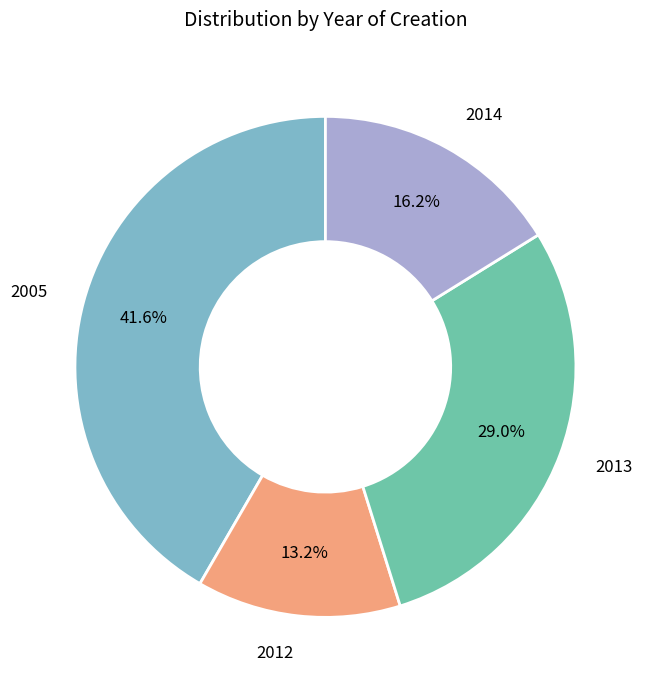

How many slices are in this pie chart?

4